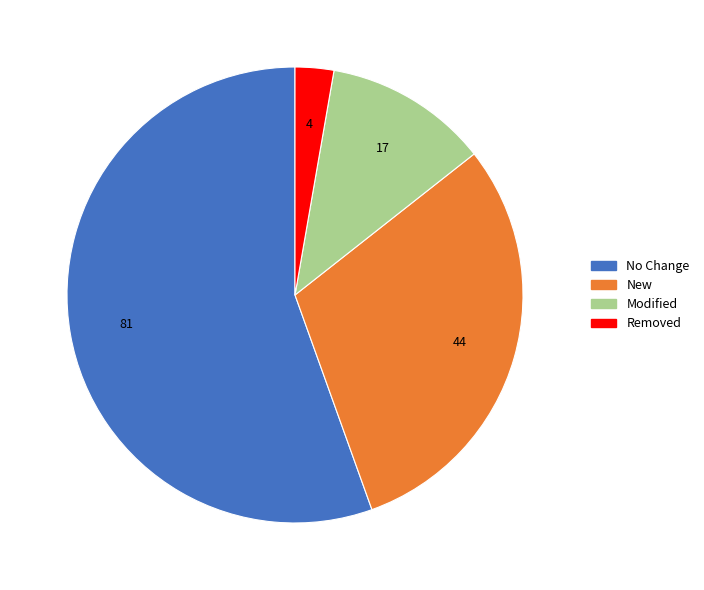

Do New and No Change together represent more than half of the pie?

Yes